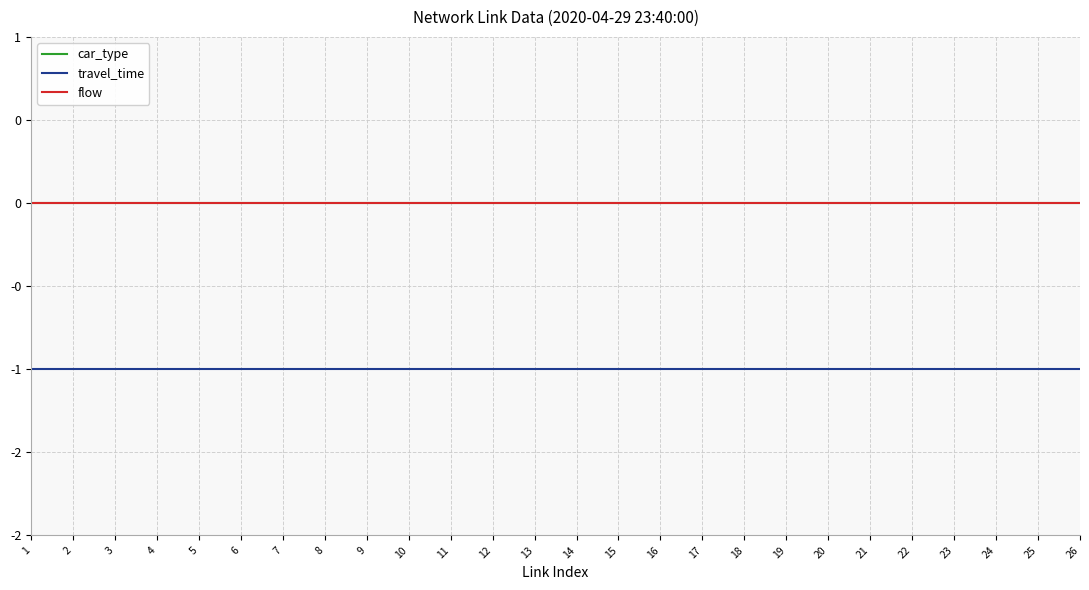

Rank the series at 23 from lowest to highest value.

travel_time, car_type, flow